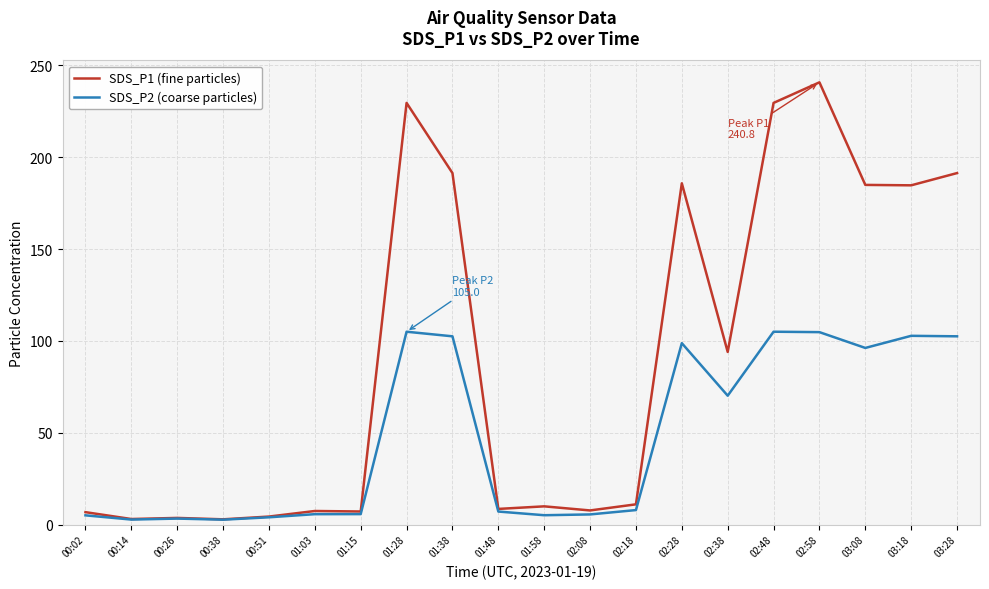

How many lines are shown in the chart?

2